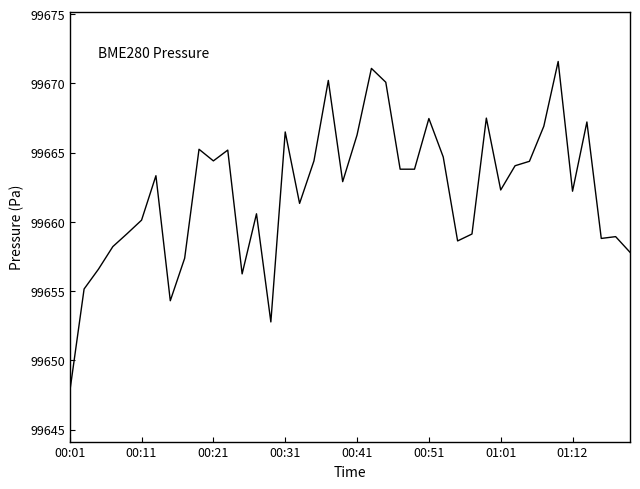

What is the smallest value displayed?

99647.7